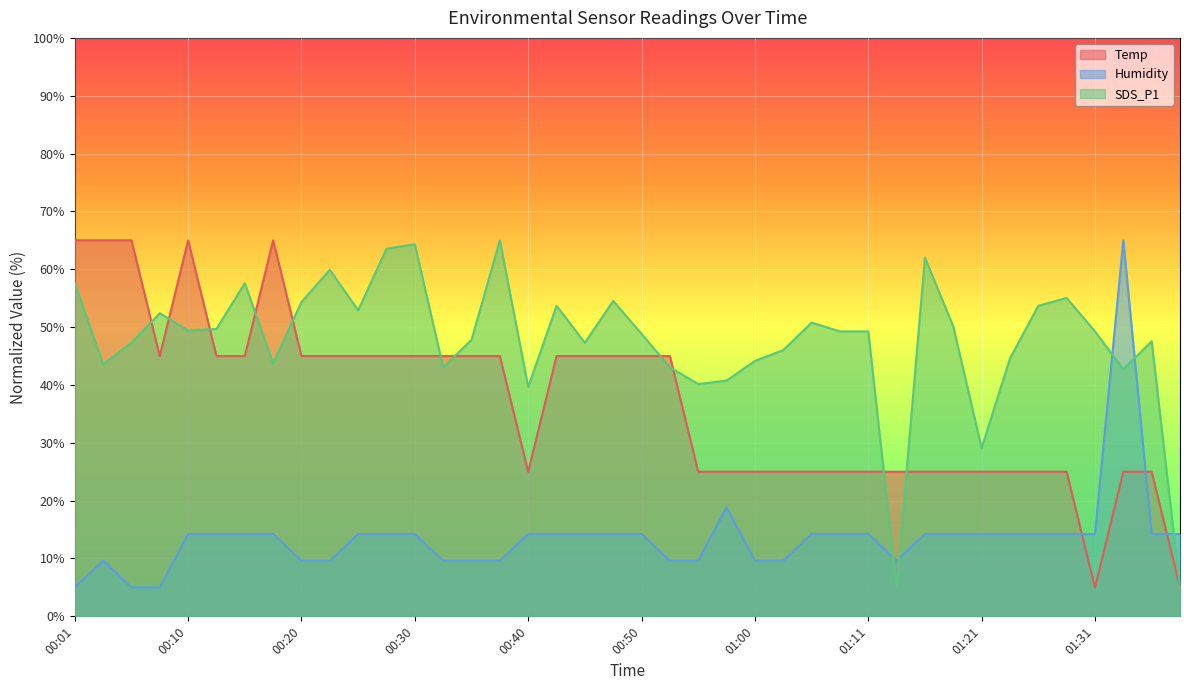

How many distinct data groups are displayed?

3